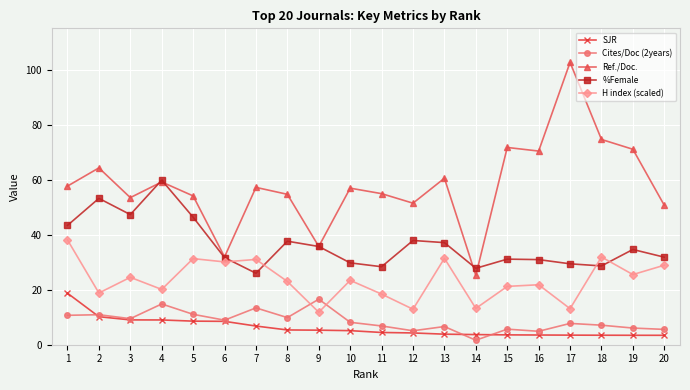

The value of Ref./Doc. at 12 is 51.5. True or false?

True